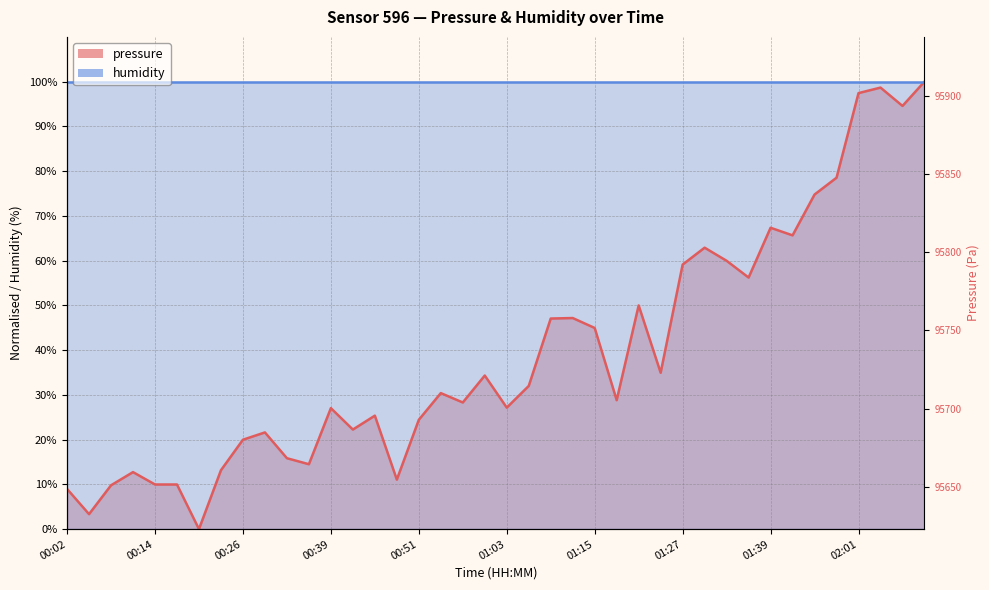

What is the label of the 31st point from the right?

00:29